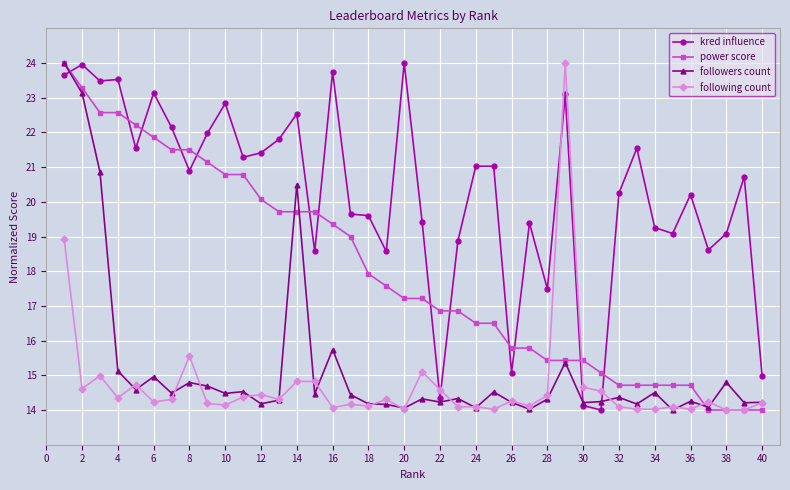

How many values in the kred influence series exceed 20?

23